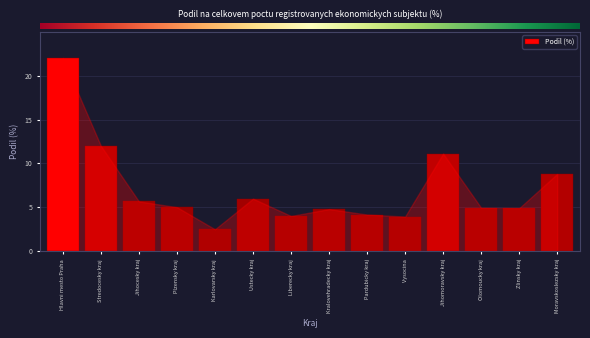

Read the value at Jihocesky kraj.

5.7